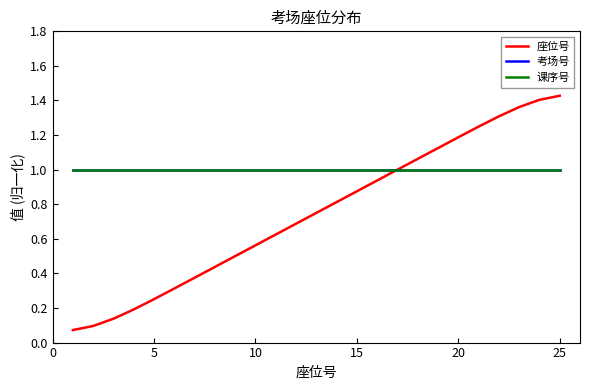

Does the chart display data point markers on the line(s)?

No